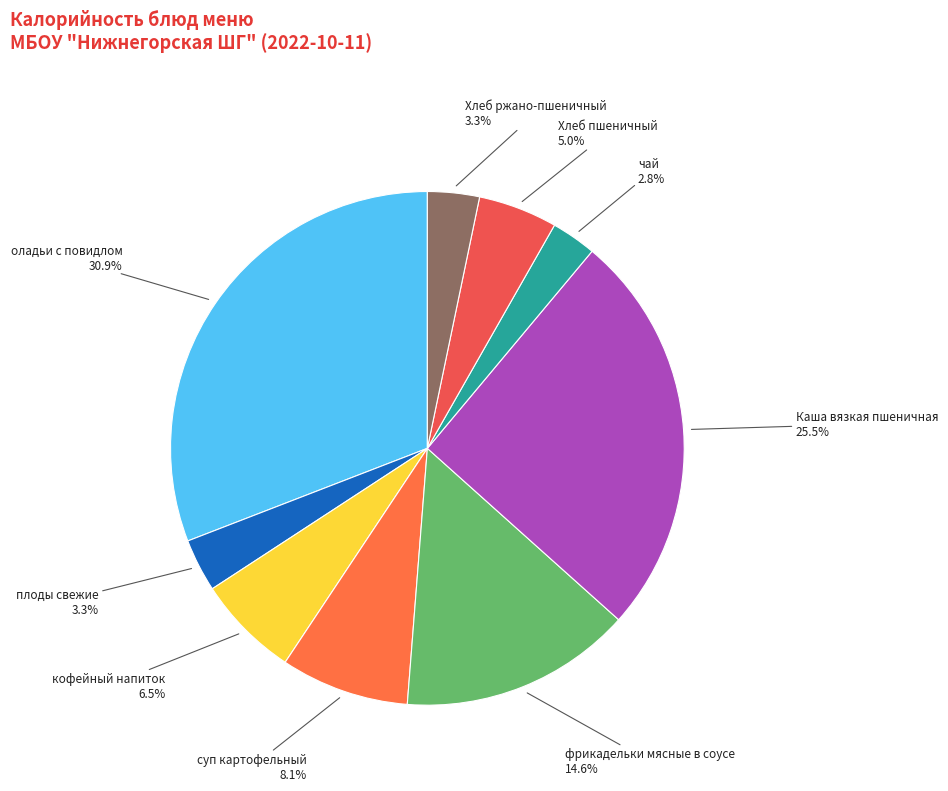

Which has a higher value, оладьи с повидлом or плоды свежие?

оладьи с повидлом